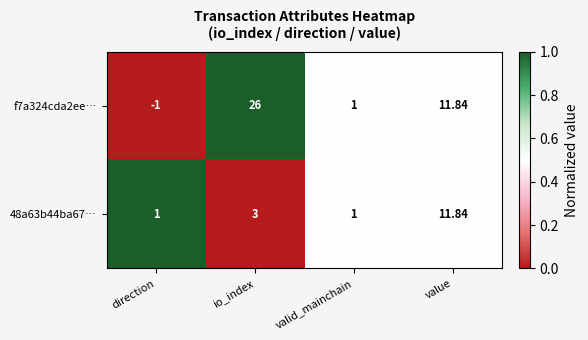

Which category has the lowest value in the f7a324cda2ee… series?

direction